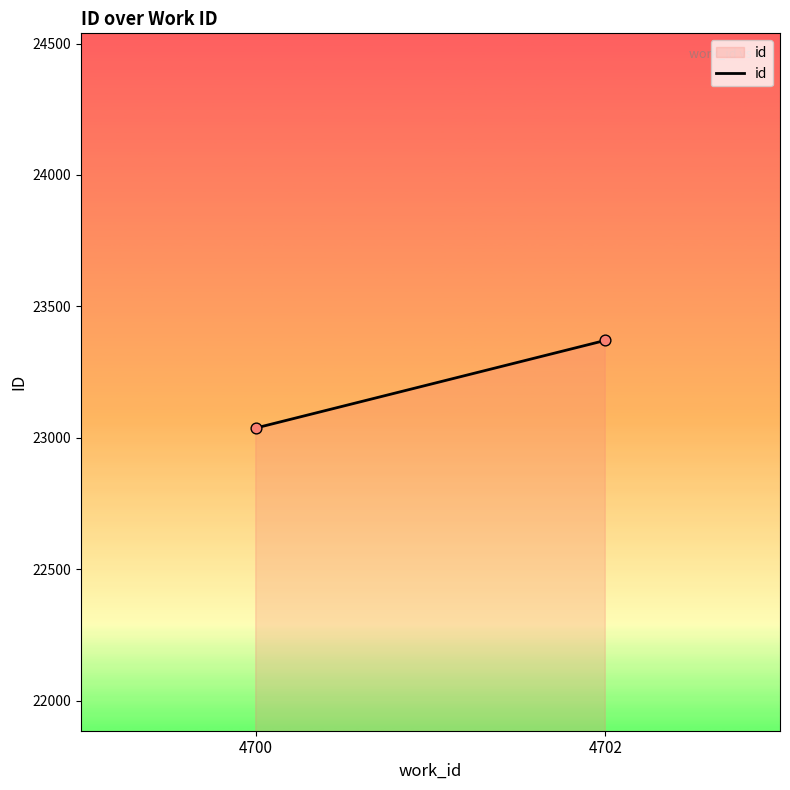

What is the average Y value?

23203.7